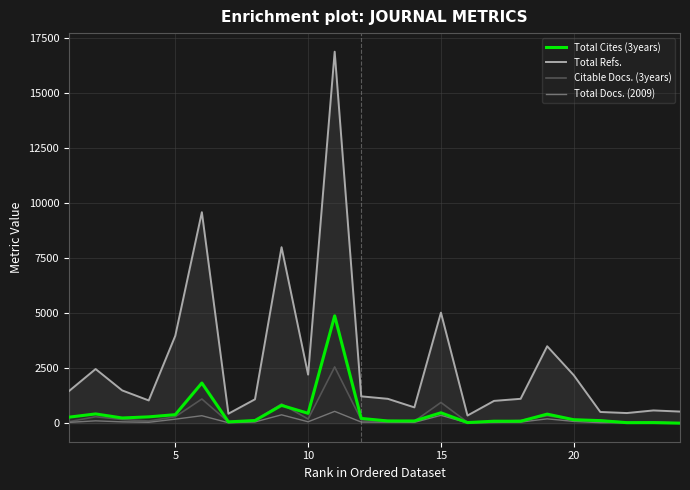

Which series has the widest spread of values?

Total Refs.